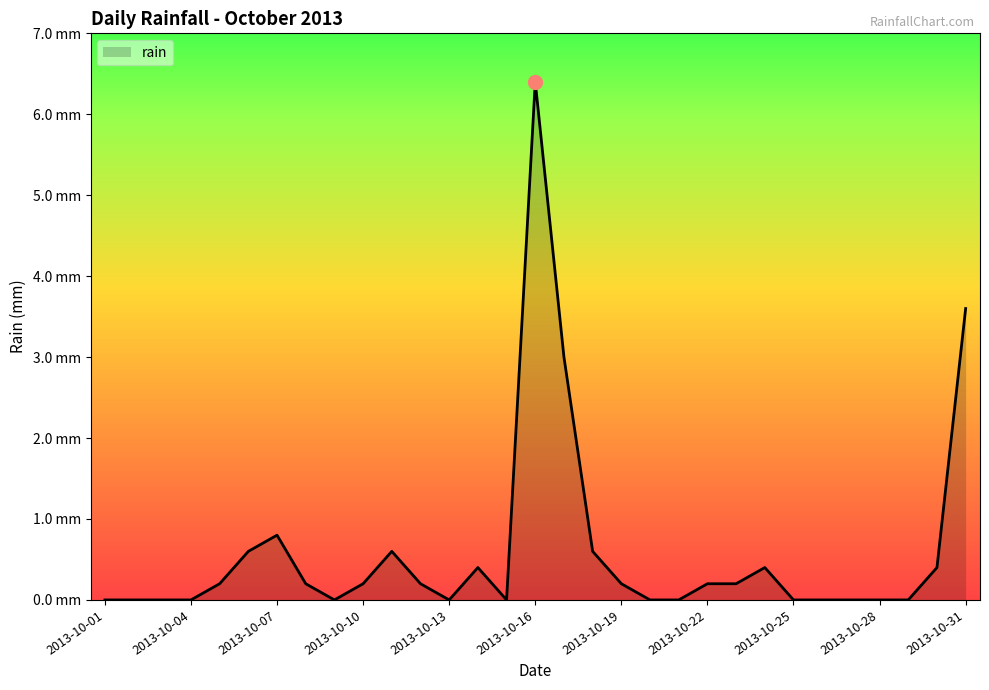

Does the chart display data point markers on the line(s)?

No